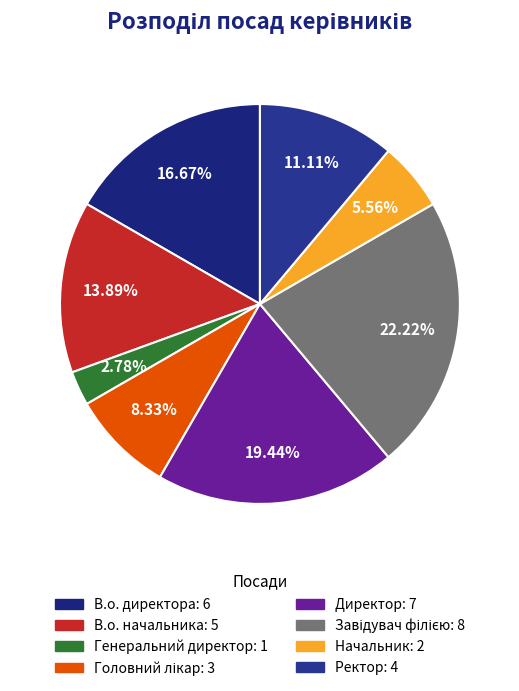

Does Начальник represent more than half of the total?

No